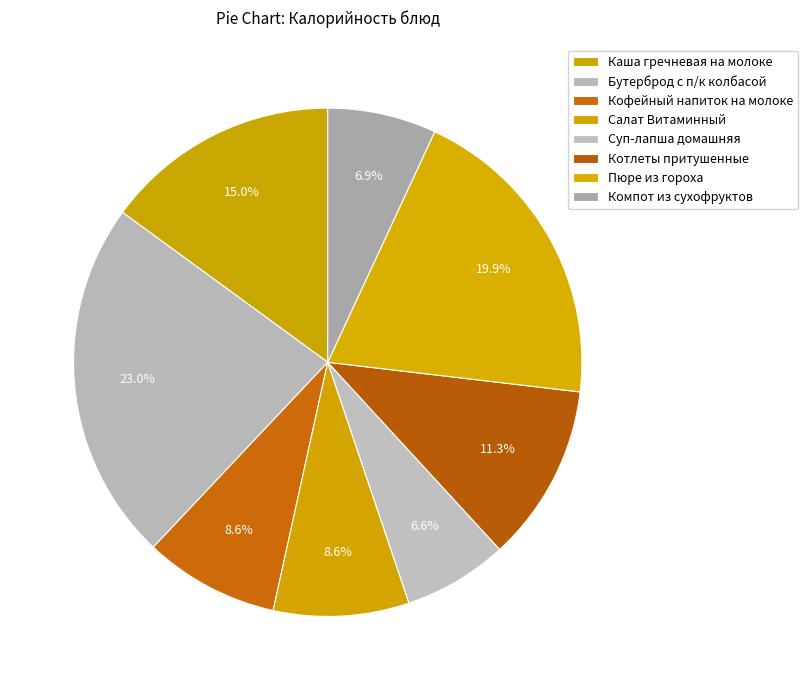

Does Суп-лапша домашняя account for over 50% of the chart?

No